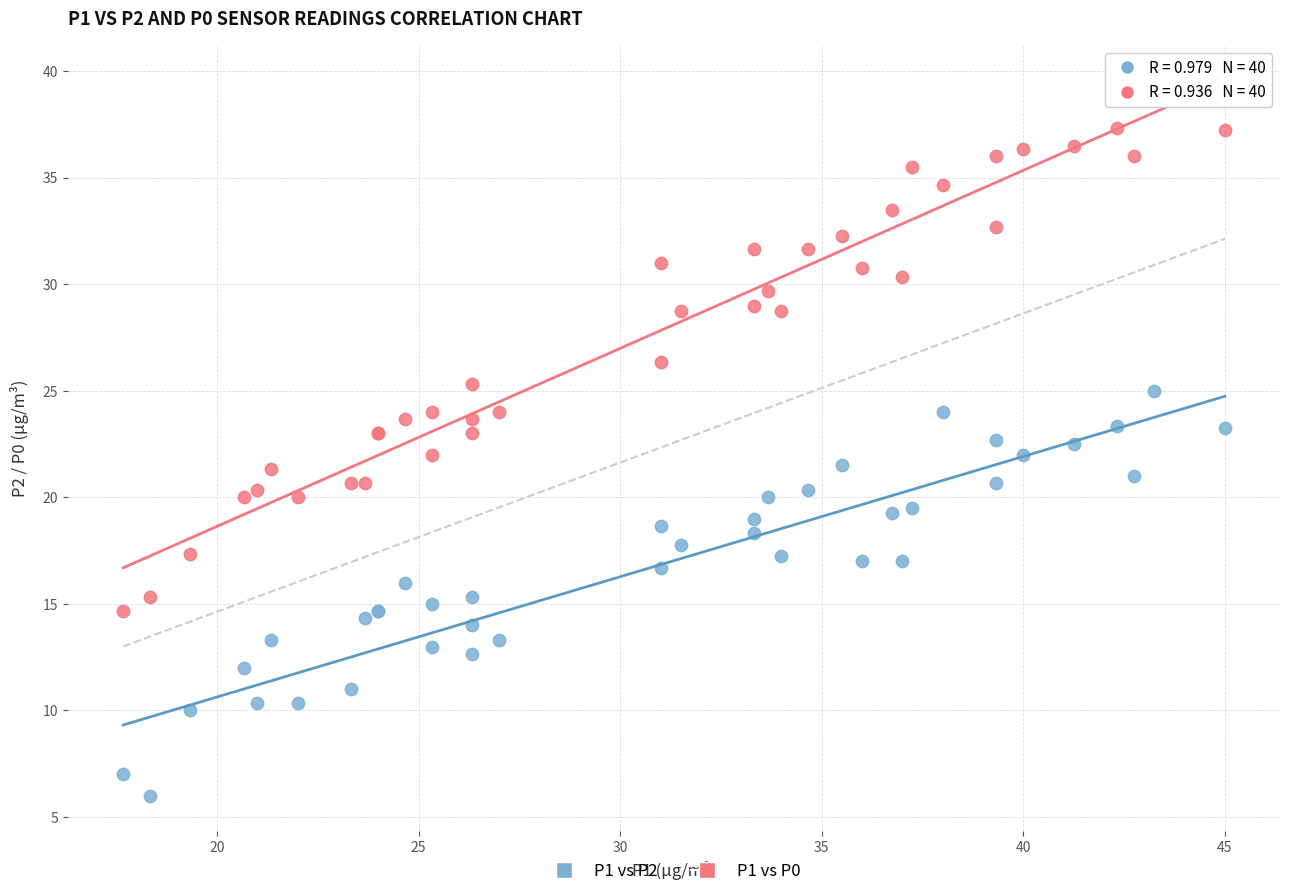

Which series reaches the maximum Y coordinate?

P1 vs P2